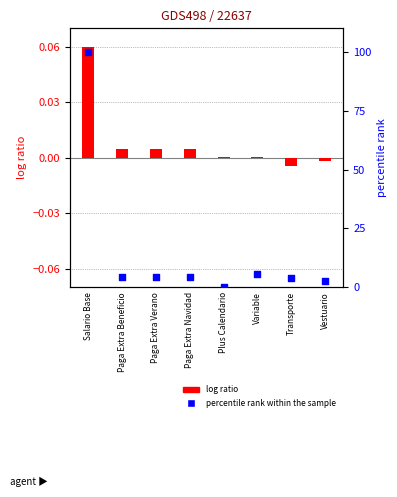

What is the total value across all series at Vestuario?

2.5